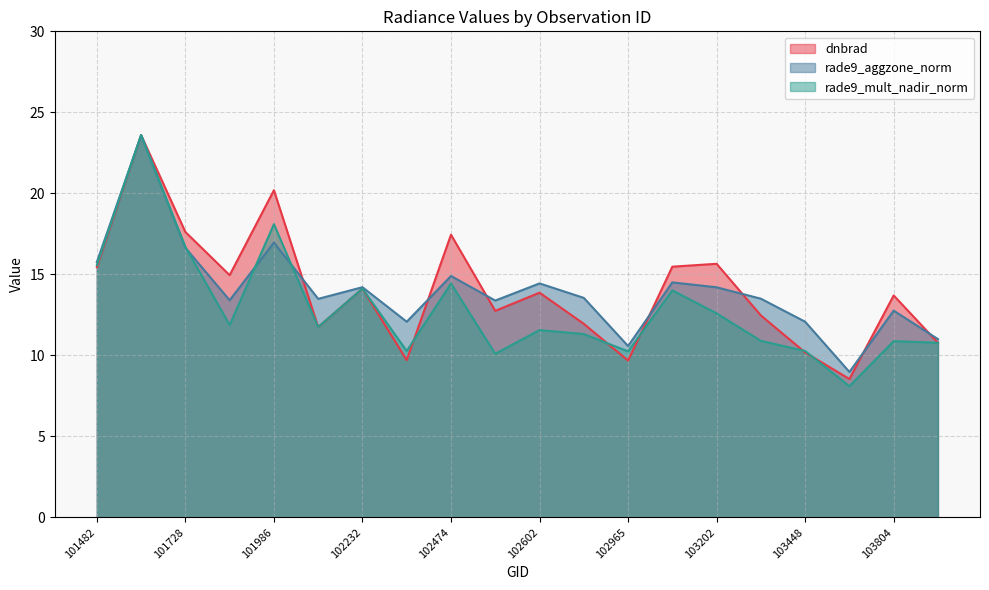

Which has a higher value, 103202 or 103448?

103202